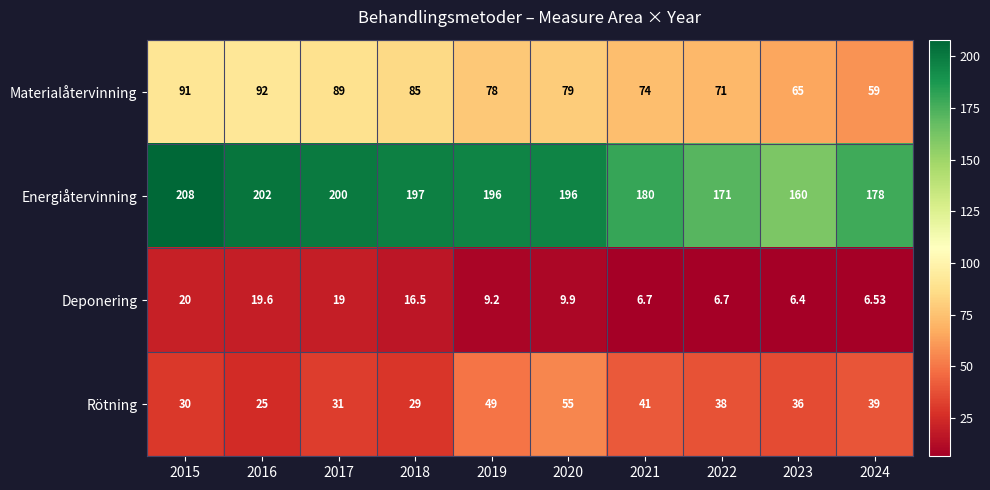

Which series has the widest spread of values?

Energiåtervinning